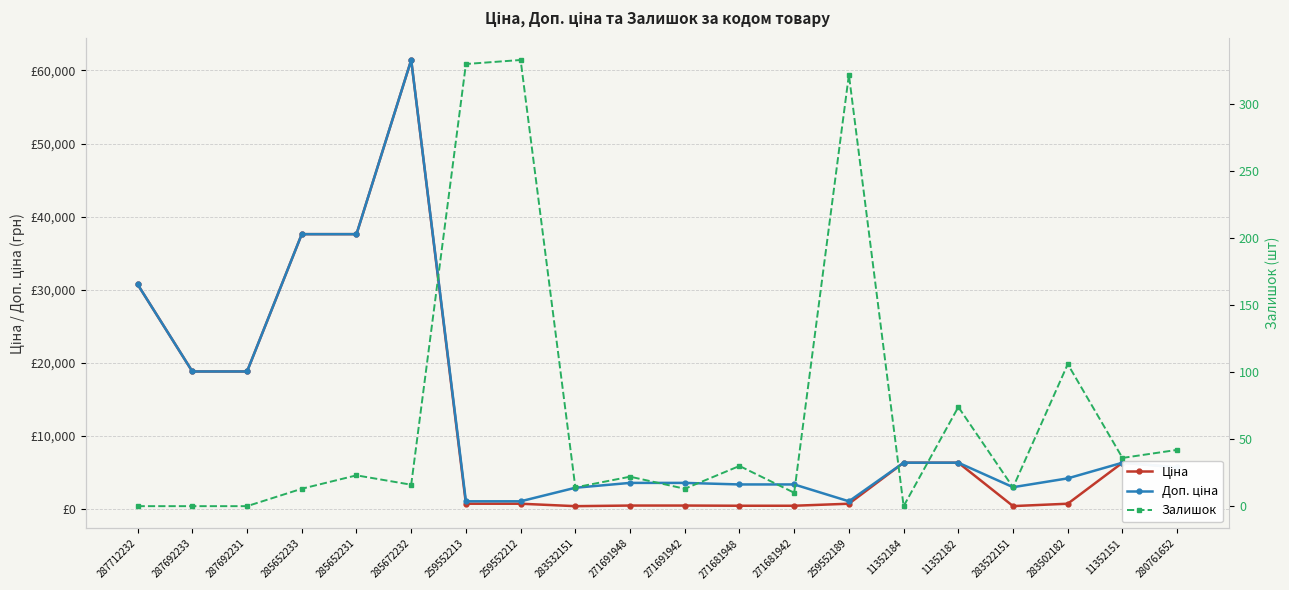

Which category has the highest value across all series?

285672232